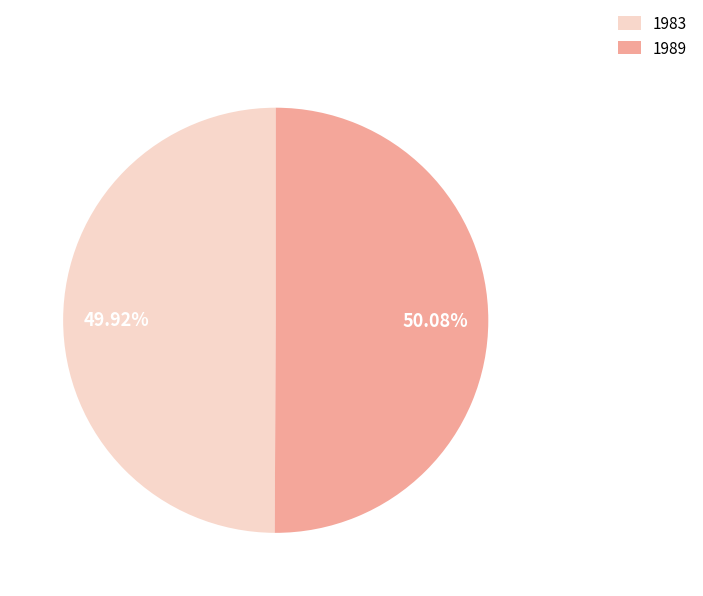

What is the ratio of the value at 1989 to the value at 1983?

1.0